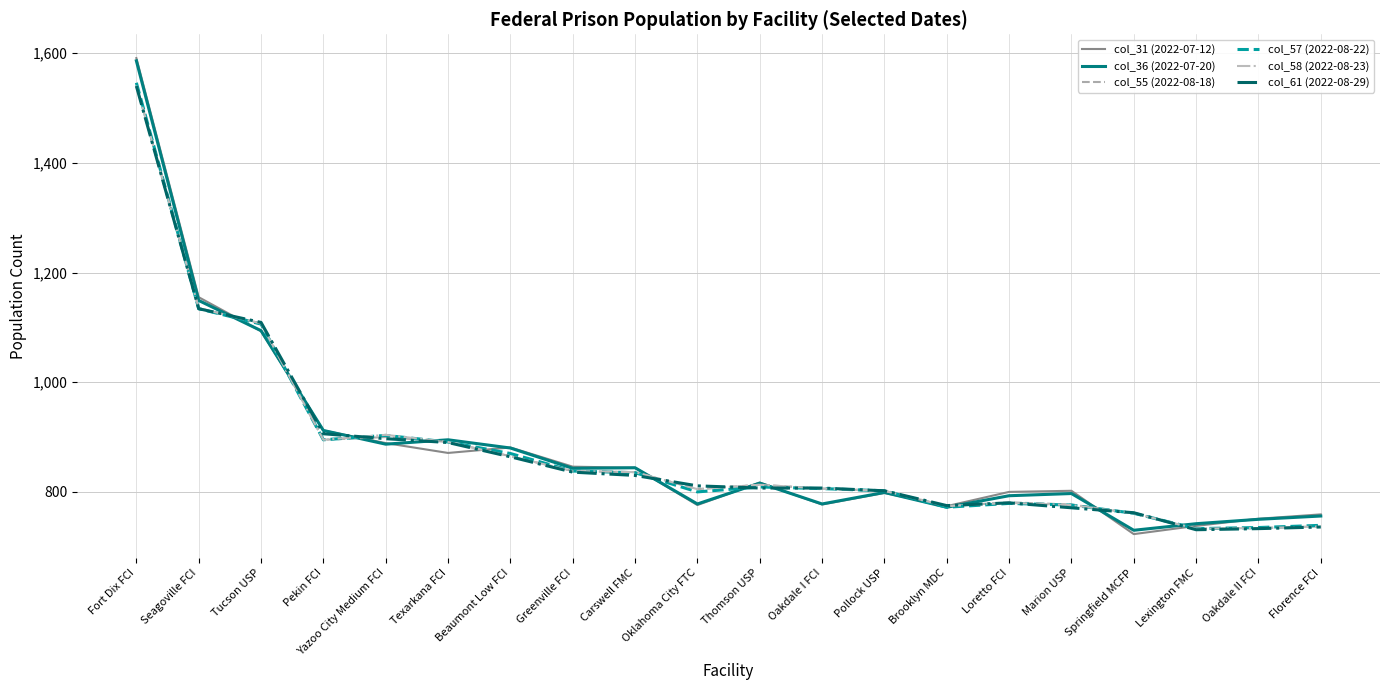

After their last crossing, which series has the higher values: col_36 (2022-07-20) or col_55 (2022-08-18)?

col_36 (2022-07-20)